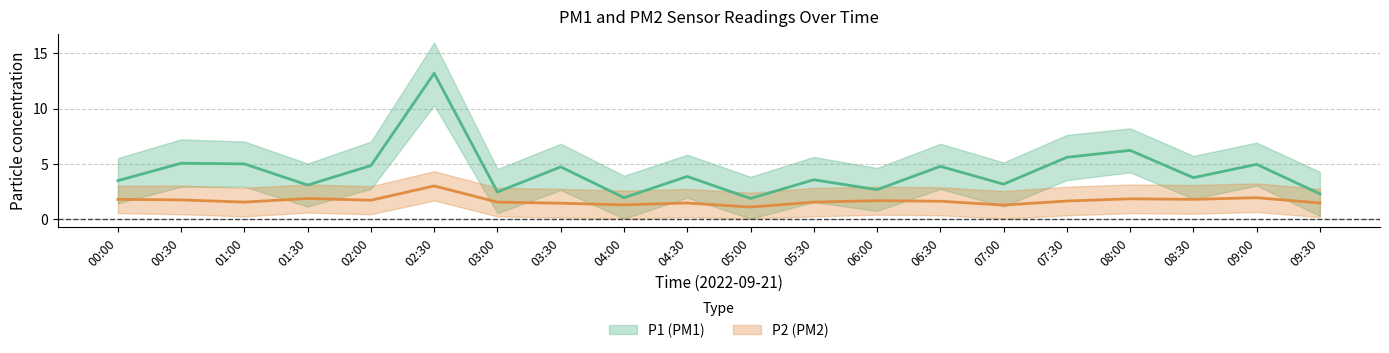

The P2 series shows 0.5 at 06:00. True or false?

False